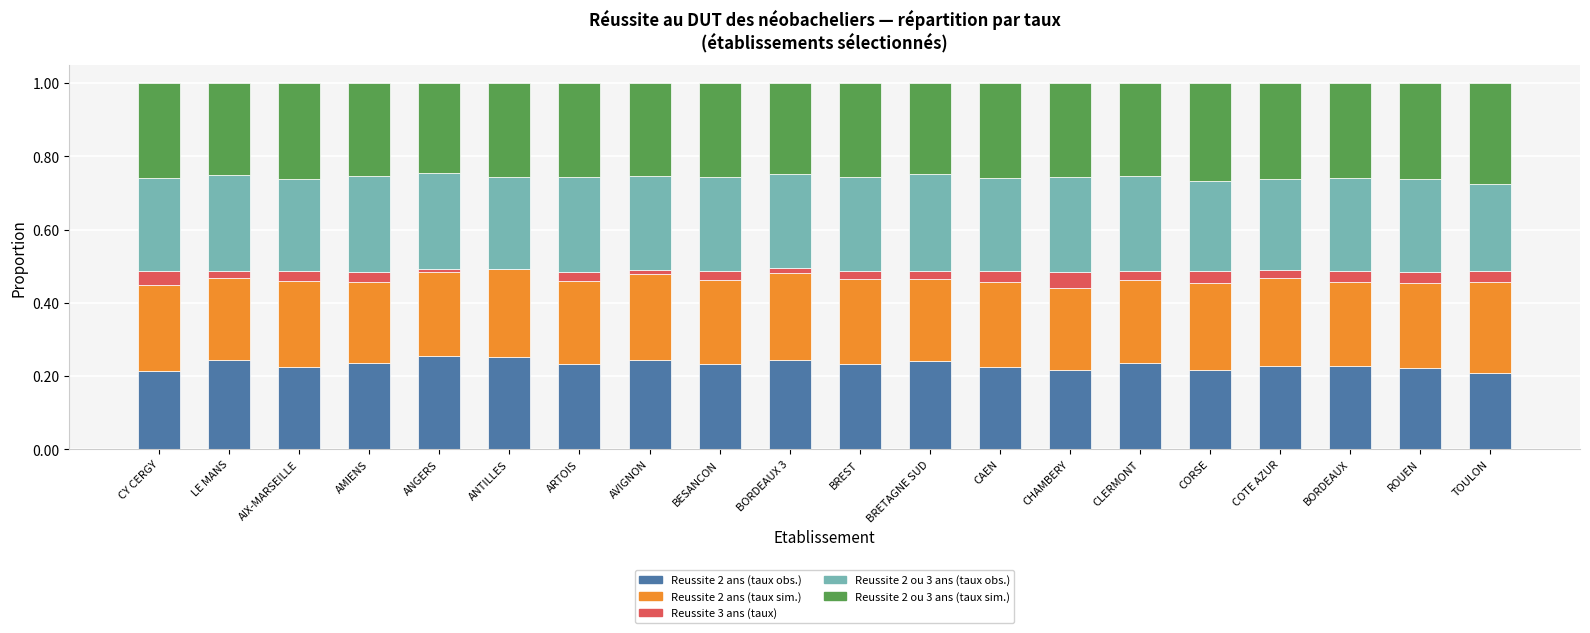

What is the total value across all series at ARTOIS?

1.0